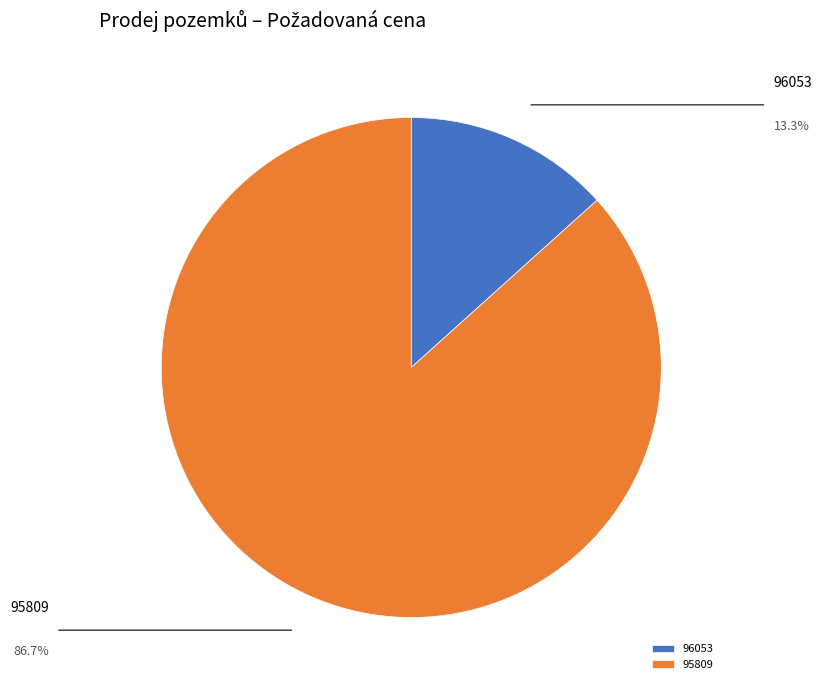

Approximately how many times larger is the value at 95809 compared to 96053?

6.5